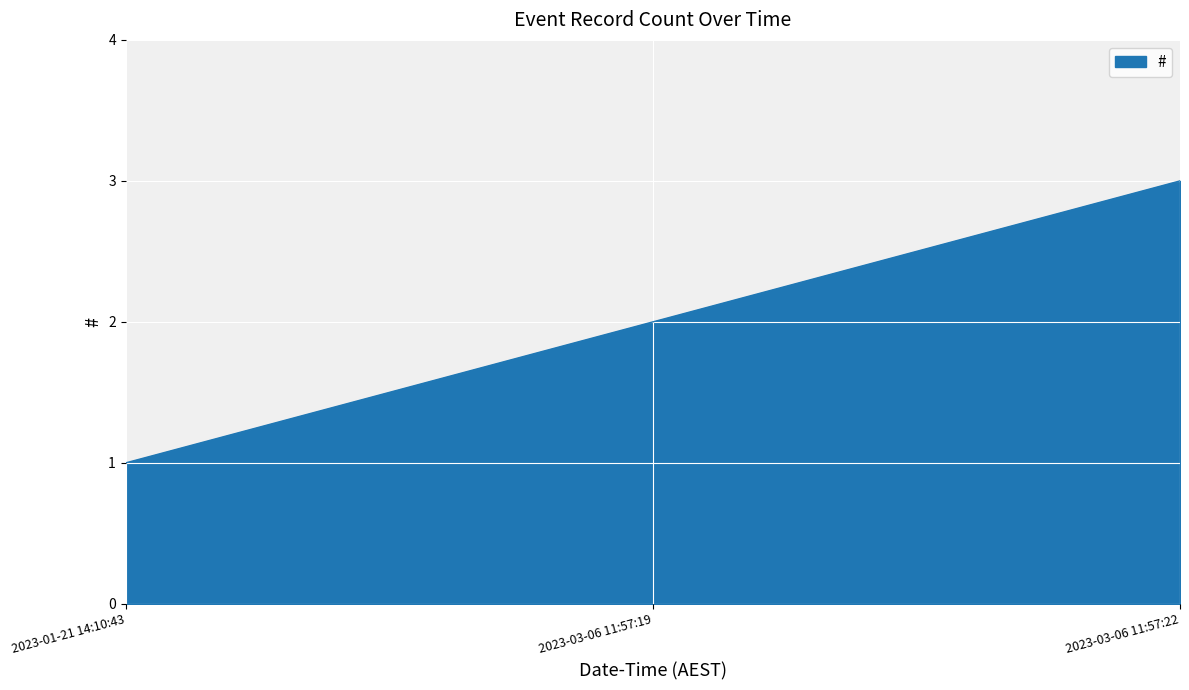

Which label corresponds to the smallest value in the chart?

2023-01-21 14:10:43